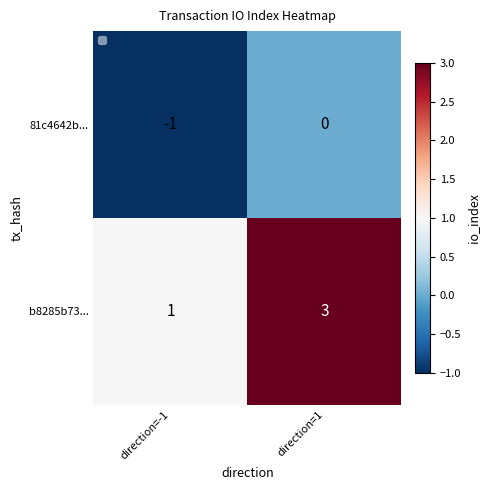

At which category does the chart reach its minimum across all series?

direction=-1